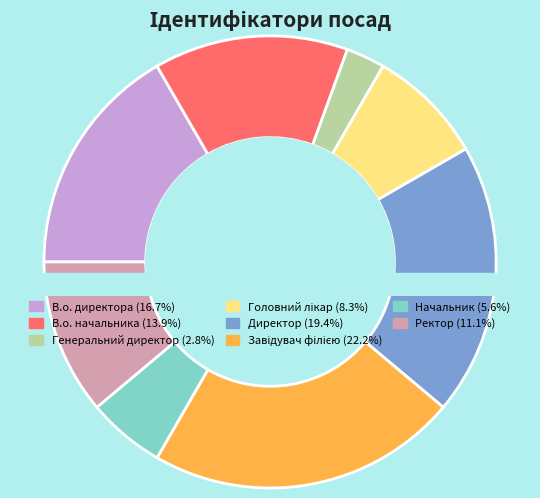

What percentage is the Ректор slice, to the nearest percent?

11%